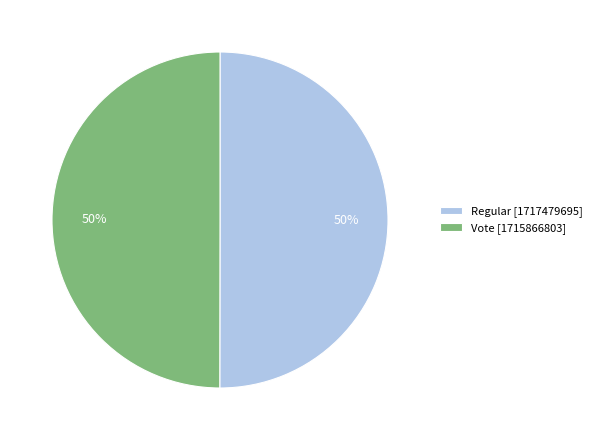

To the nearest percent, what is the combined percentage of Vote and Regular?

100%